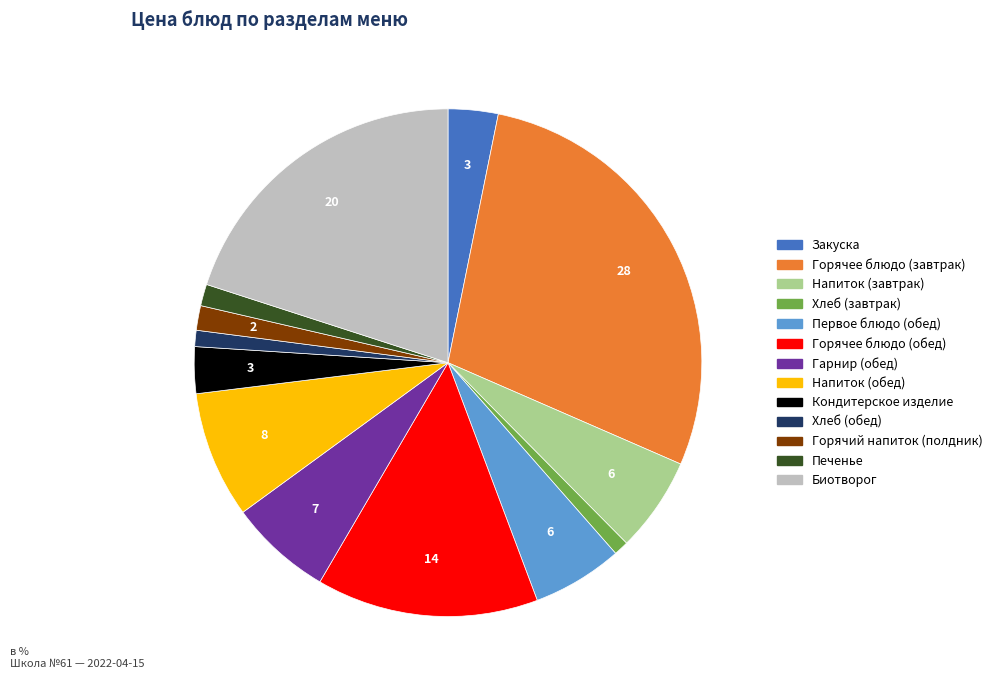

What is the ratio of the value at Закуска to the value at Первое блюдо (обед)?

0.6